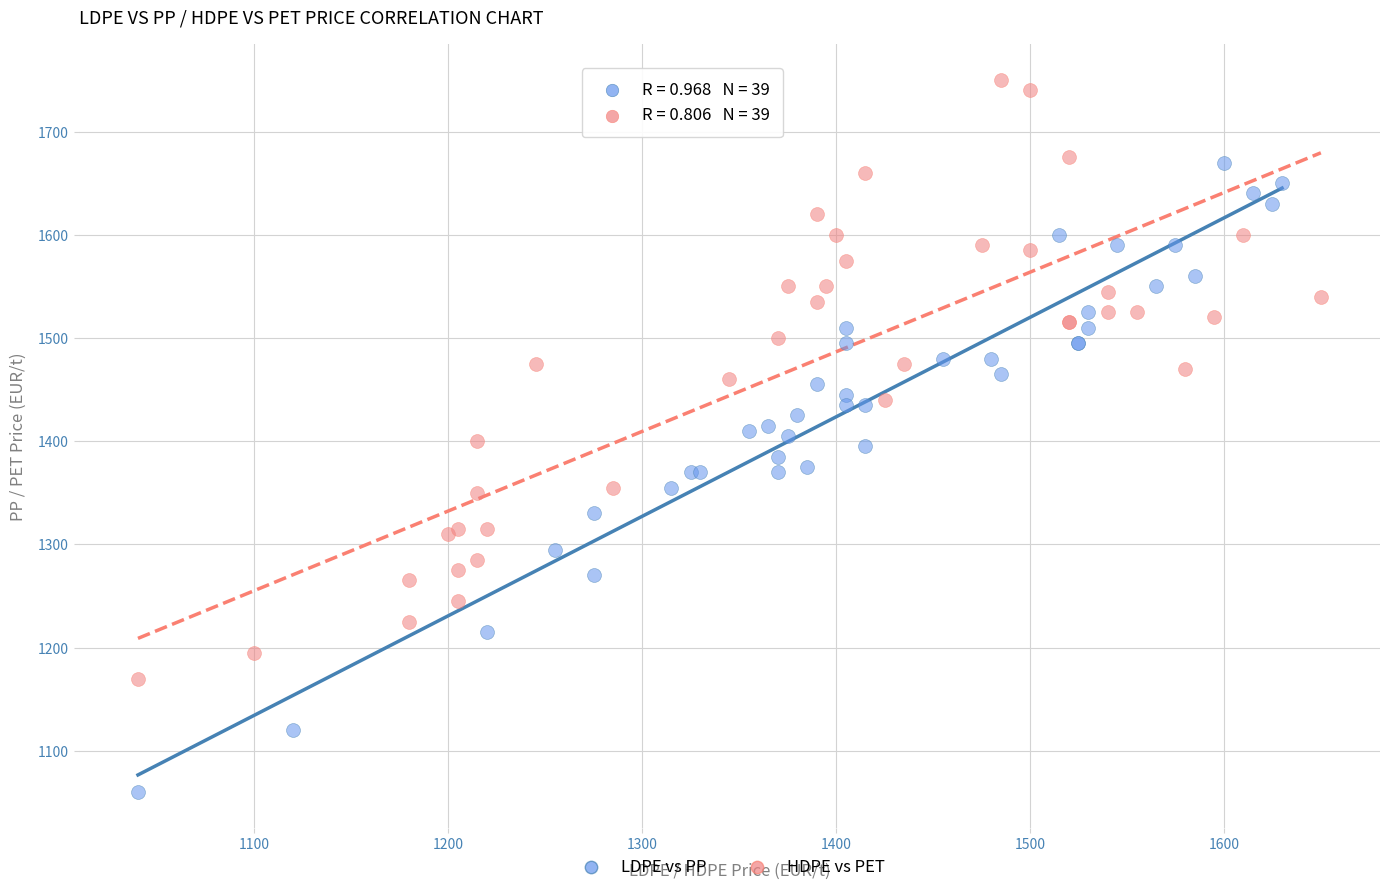

Which series contains the highest Y value?

HDPE vs PET